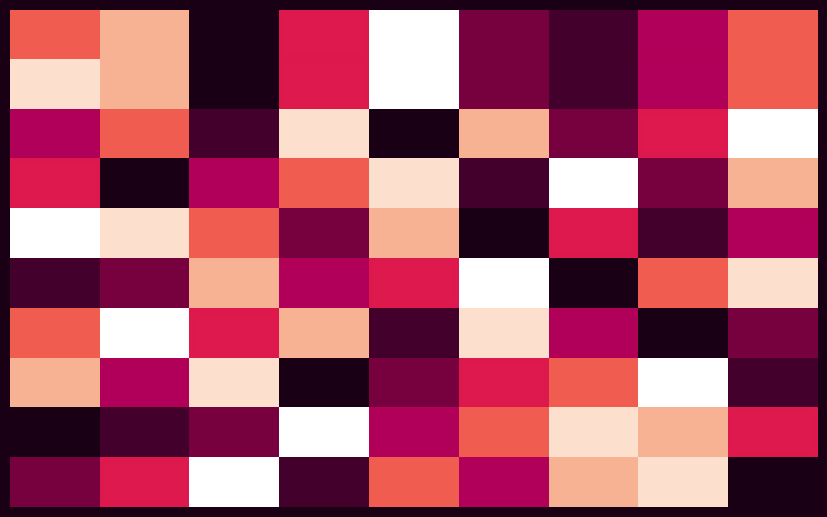

At which category is the sum across all series the highest?

2